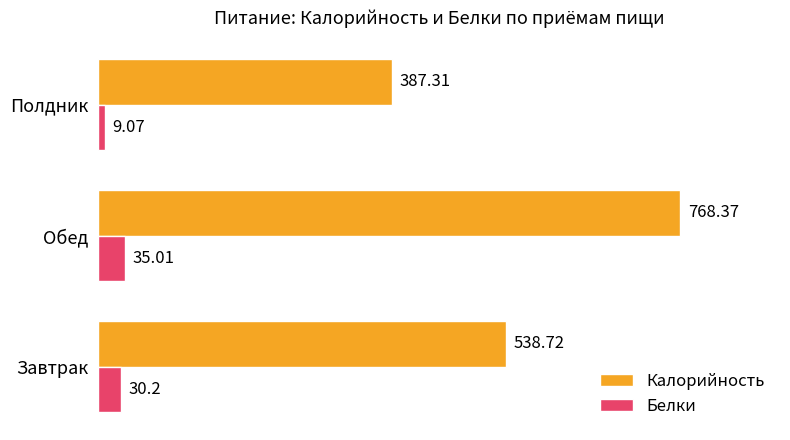

Count the number of categories in the chart.

3